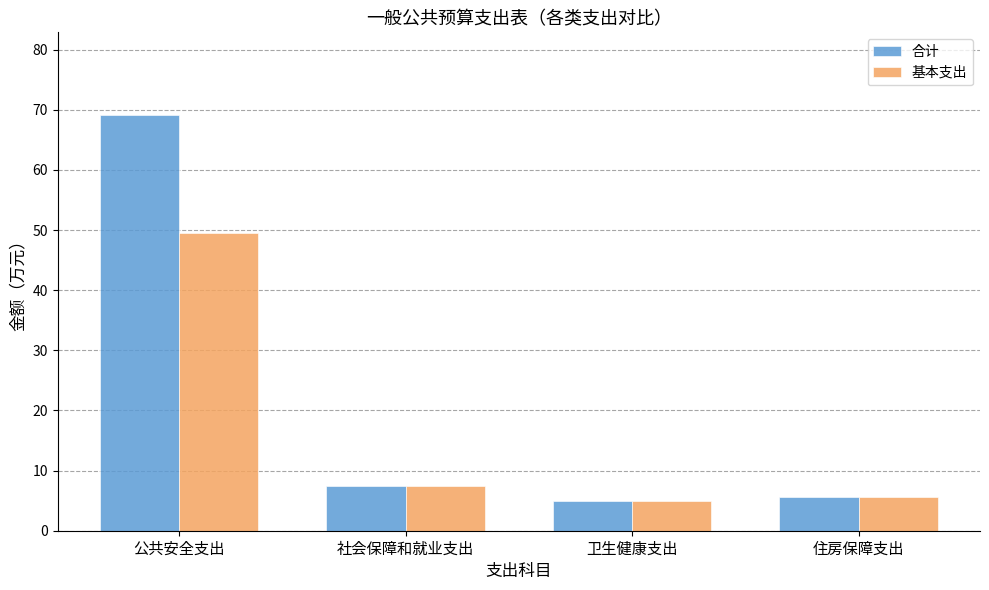

How many categories are shown in the chart?

4